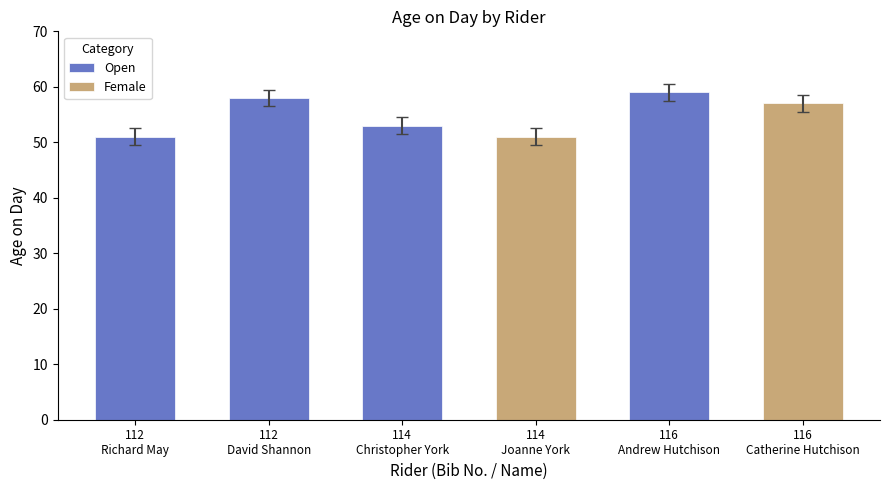

At which category does the chart reach its minimum across all series?

112
Richard May